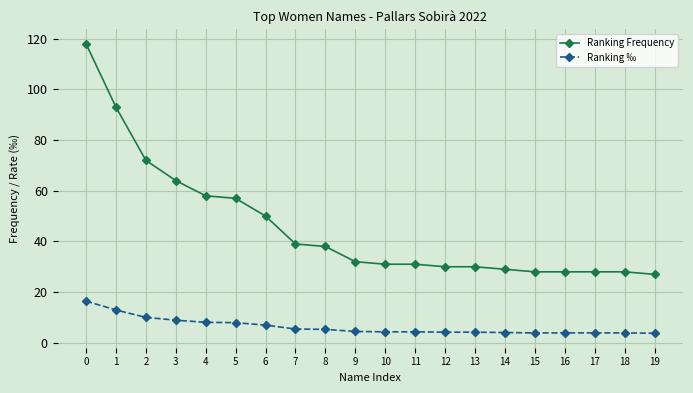

What is the smallest value displayed?

3.8